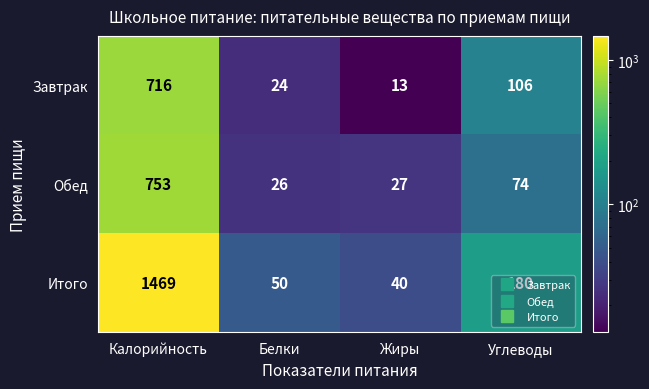

Which series has the largest total across all categories?

Итого